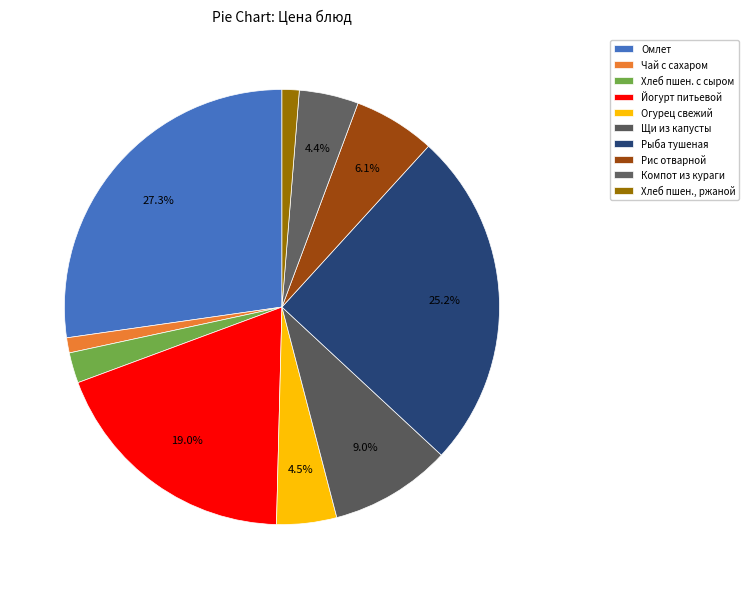

Does any single category account for the majority?

No